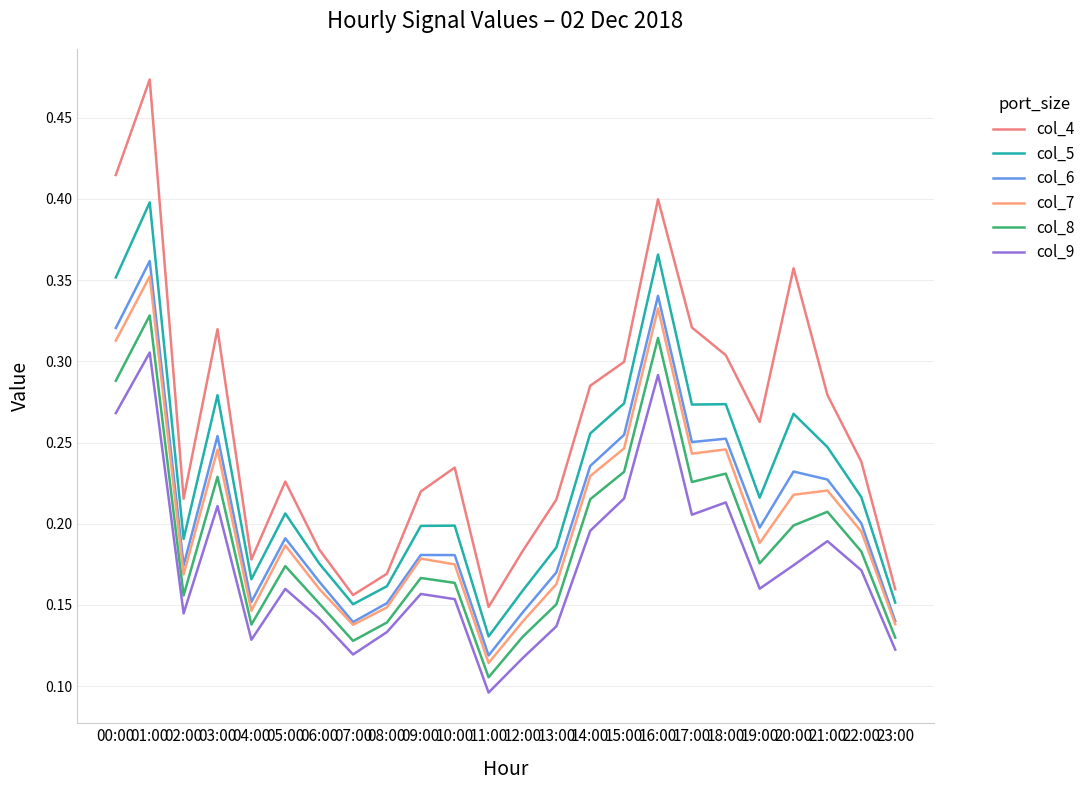

Reading left to right, transcribe all the data shown in this chart.

col_4: 00:00=0.4	01:00=0.5	02:00=0.2	03:00=0.3	04:00=0.2	05:00=0.2	06:00=0.2	07:00=0.2	08:00=0.2	09:00=0.2	10:00=0.2	11:00=0.1	12:00=0.2	13:00=0.2	14:00=0.3	15:00=0.3	16:00=0.4	17:00=0.3	18:00=0.3	19:00=0.3	20:00=0.4	21:00=0.3	22:00=0.2	23:00=0.2
col_5: 00:00=0.4	01:00=0.4	02:00=0.2	03:00=0.3	04:00=0.2	05:00=0.2	06:00=0.2	07:00=0.2	08:00=0.2	09:00=0.2	10:00=0.2	11:00=0.1	12:00=0.2	13:00=0.2	14:00=0.3	15:00=0.3	16:00=0.4	17:00=0.3	18:00=0.3	19:00=0.2	20:00=0.3	21:00=0.2	22:00=0.2	23:00=0.2
col_6: 00:00=0.3	01:00=0.4	02:00=0.2	03:00=0.3	04:00=0.2	05:00=0.2	06:00=0.2	07:00=0.1	08:00=0.2	09:00=0.2	10:00=0.2	11:00=0.1	12:00=0.1	13:00=0.2	14:00=0.2	15:00=0.3	16:00=0.3	17:00=0.3	18:00=0.3	19:00=0.2	20:00=0.2	21:00=0.2	22:00=0.2	23:00=0.1
col_7: 00:00=0.3	01:00=0.4	02:00=0.2	03:00=0.2	04:00=0.1	05:00=0.2	06:00=0.2	07:00=0.1	08:00=0.1	09:00=0.2	10:00=0.2	11:00=0.1	12:00=0.1	13:00=0.2	14:00=0.2	15:00=0.2	16:00=0.3	17:00=0.2	18:00=0.2	19:00=0.2	20:00=0.2	21:00=0.2	22:00=0.2	23:00=0.1
col_8: 00:00=0.3	01:00=0.3	02:00=0.2	03:00=0.2	04:00=0.1	05:00=0.2	06:00=0.2	07:00=0.1	08:00=0.1	09:00=0.2	10:00=0.2	11:00=0.1	12:00=0.1	13:00=0.2	14:00=0.2	15:00=0.2	16:00=0.3	17:00=0.2	18:00=0.2	19:00=0.2	20:00=0.2	21:00=0.2	22:00=0.2	23:00=0.1
col_9: 00:00=0.3	01:00=0.3	02:00=0.1	03:00=0.2	04:00=0.1	05:00=0.2	06:00=0.1	07:00=0.1	08:00=0.1	09:00=0.2	10:00=0.2	11:00=0.1	12:00=0.1	13:00=0.1	14:00=0.2	15:00=0.2	16:00=0.3	17:00=0.2	18:00=0.2	19:00=0.2	20:00=0.2	21:00=0.2	22:00=0.2	23:00=0.1